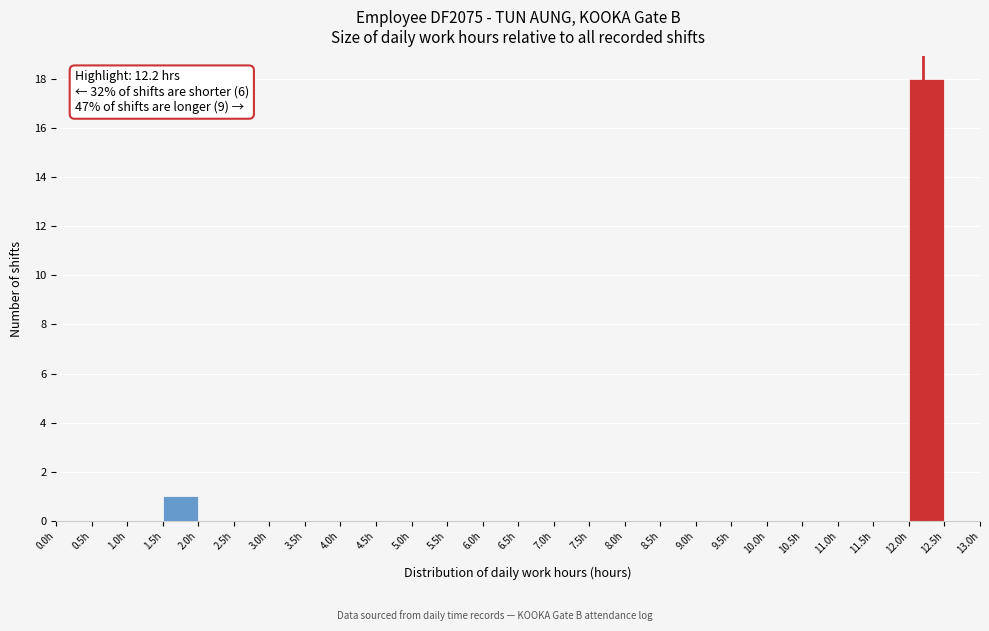

Over which range of the x-axis is the bar tallest?

12.0 to 12.5